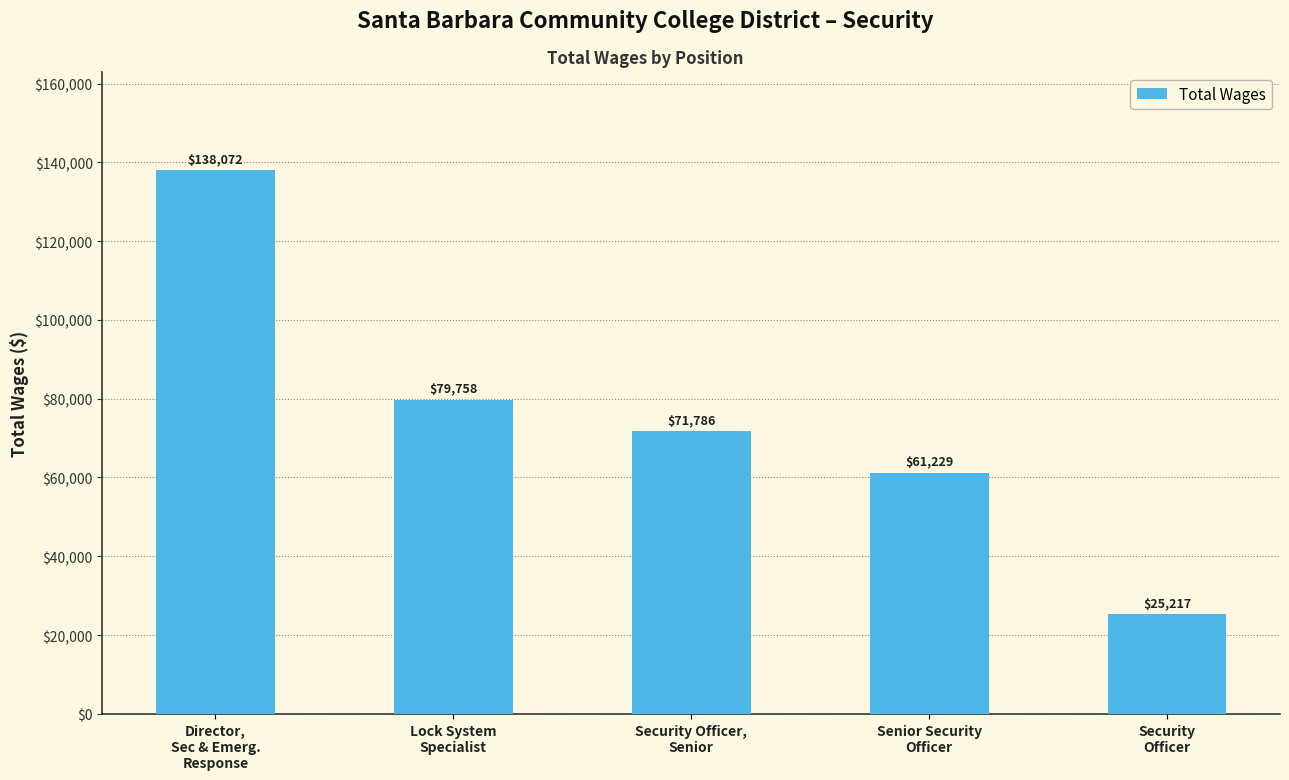

Approximately how many times larger is the value at Lock System
Specialist compared to Security
Officer?

3.2